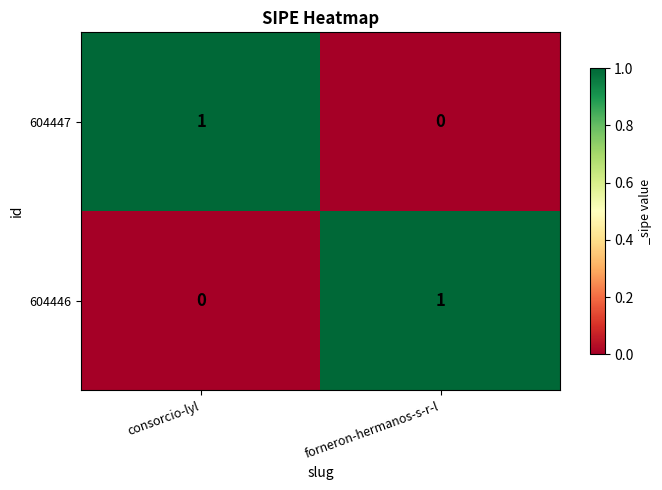

Is the value of 604447 at consorcio-lyl greater than the value of 604446 at consorcio-lyl?

Yes